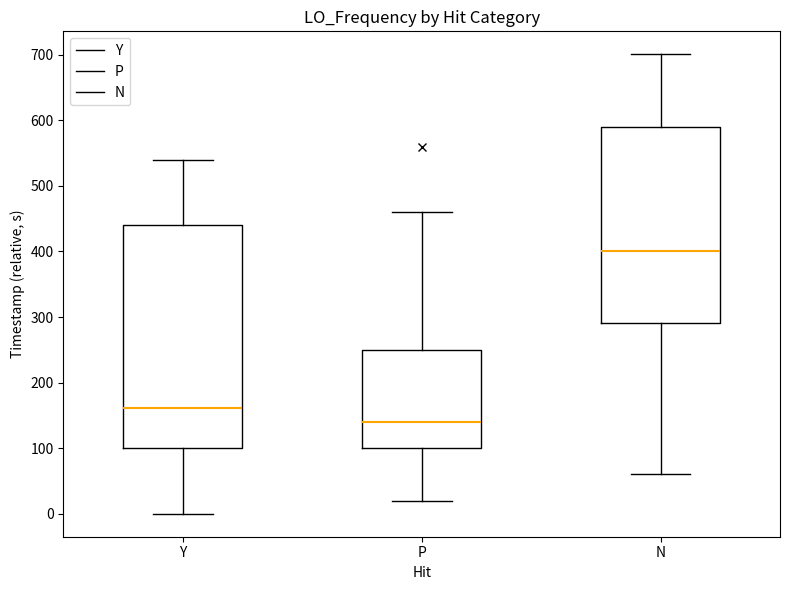

Reading left to right, read every box against the y-axis: the position of its median line, the range the box covers, and the ends of its whiskers. The values are not printed on the chart, so give them approximately, as read against the axis.

Y: median 160, box 100 to 440, whiskers 0 to 540
P: median 140, box 100 to 250, whiskers 20 to 460
N: median 400, box 290 to 590, whiskers 60 to 700